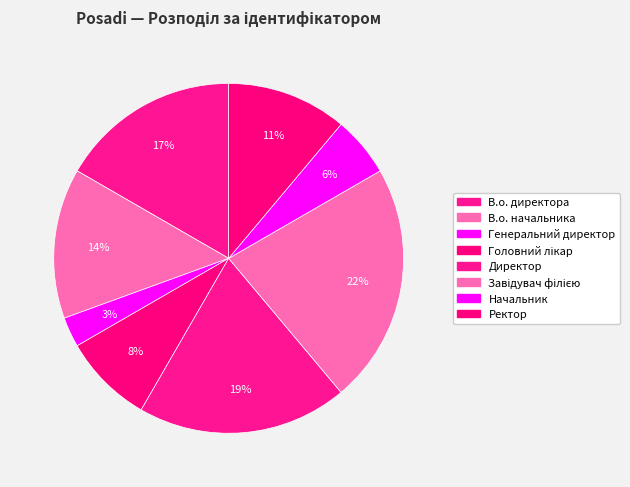

Count the number of slices in the pie.

8